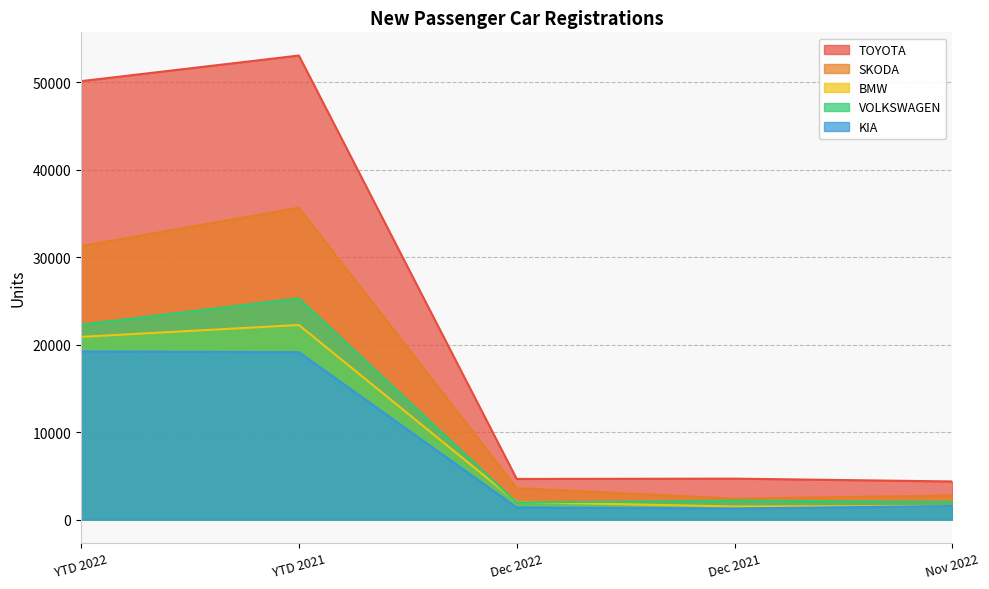

Which series changed the most between YTD 2021 and Dec 2022?

TOYOTA